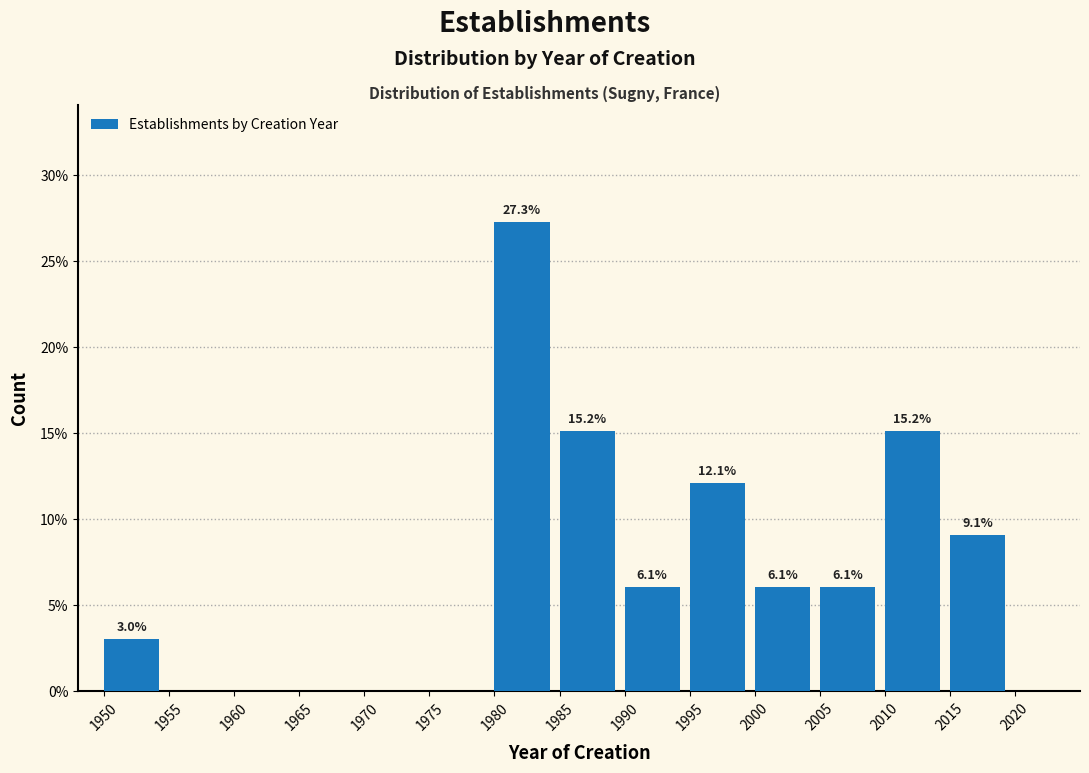

Reading left to right, what are all the values shown in this chart?

3.0	27.3	15.2	6.1	12.1	6.1	6.1	15.2	9.1